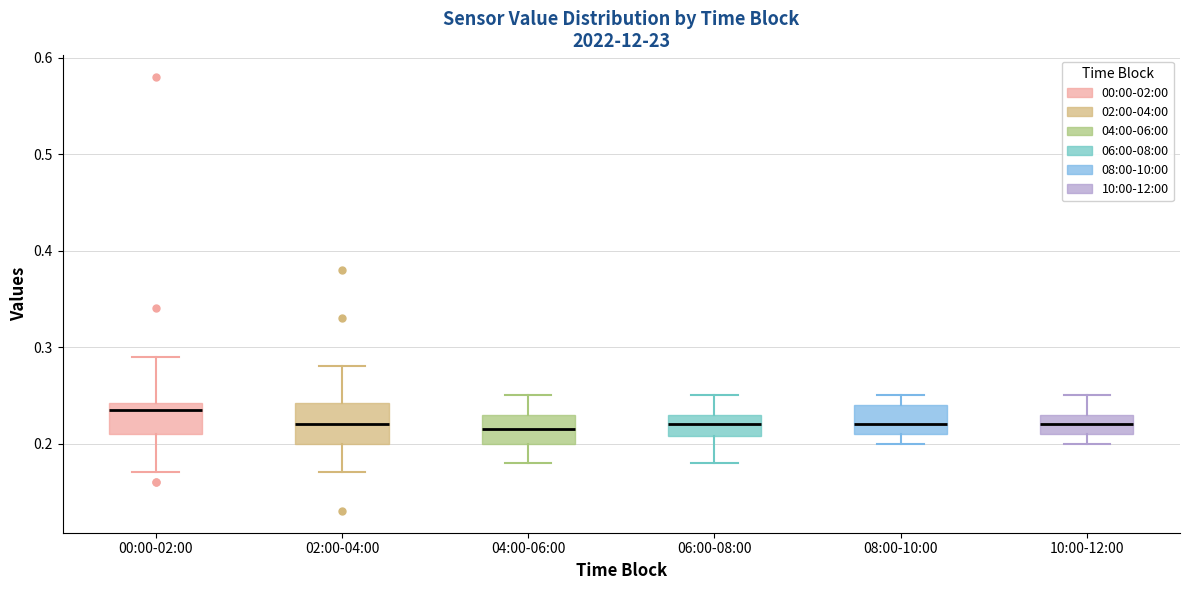

Which box's median line is the highest?

00:00-02:00